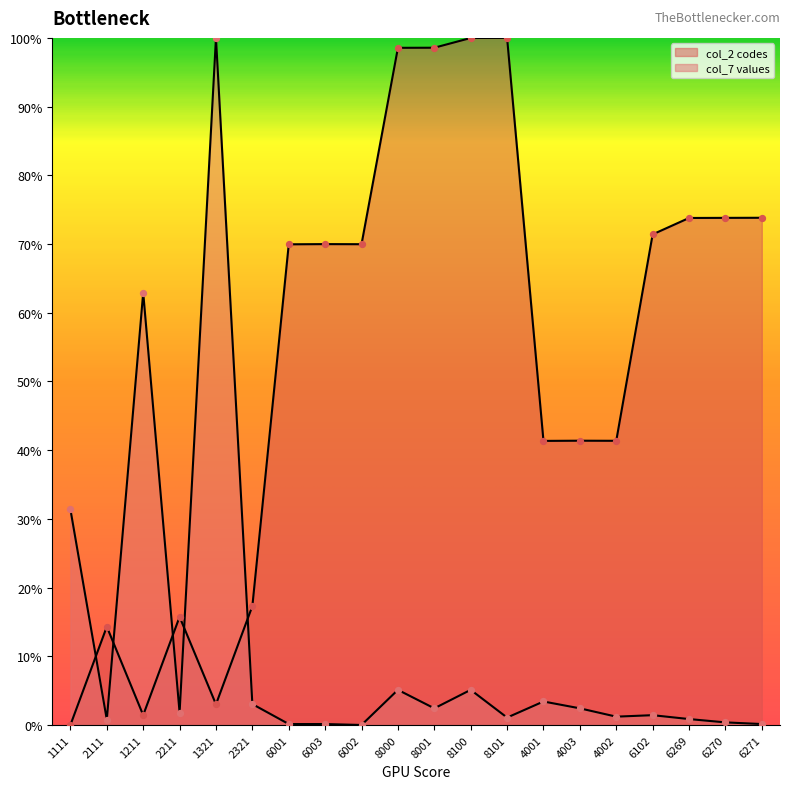

Which series has the largest Y range (max minus min)?

col_2 codes